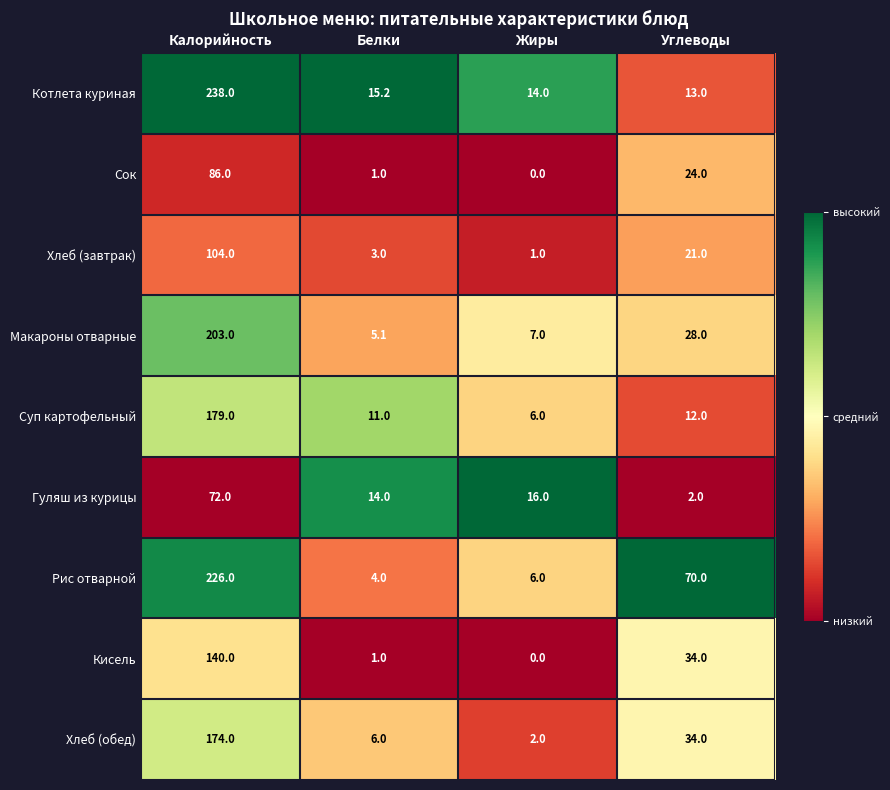

What is the minimum value for Суп картофельный?

6.0